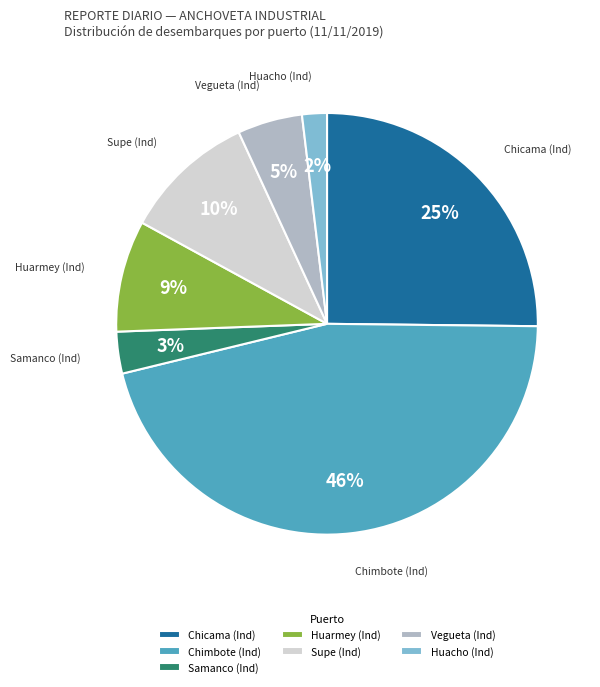

What is the smallest slice in the pie chart?

Huacho (Ind)